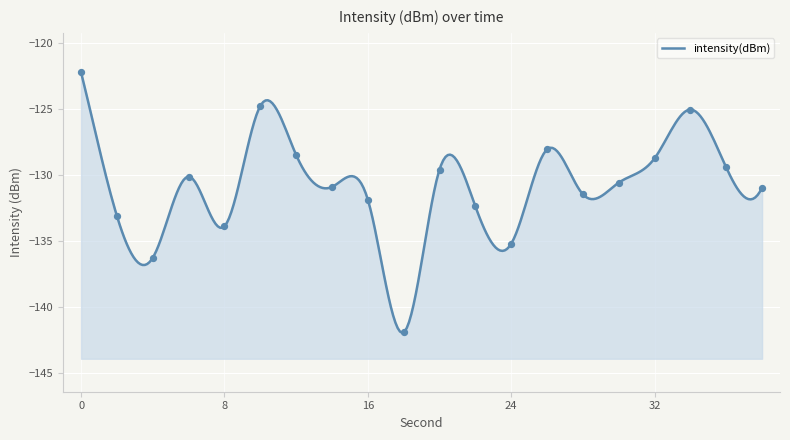

What is the change in value from 8 to 18?

-8.0